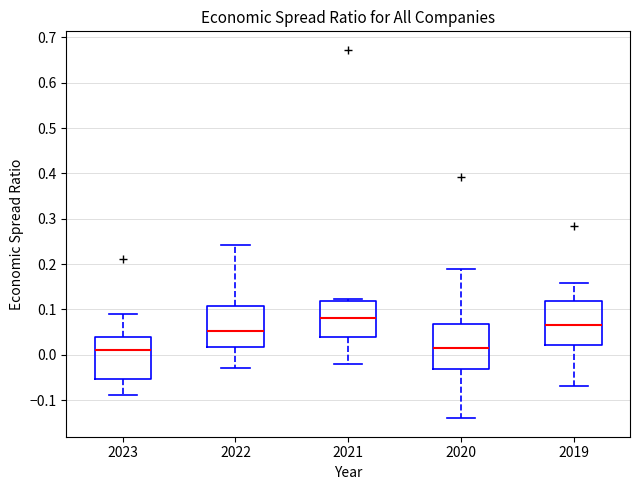

Reading left to right, read every box against the y-axis: the position of its median line, the range the box covers, and the ends of its whiskers. The values are not printed on the chart, so give them approximately, as read against the axis.

2023: median 0.01, box -0.05 to 0.04, whiskers -0.09 to 0.09
2022: median 0.05, box 0.02 to 0.11, whiskers -0.03 to 0.24
2021: median 0.08, box 0.04 to 0.12, whiskers -0.02 to 0.12 (just above the box's upper edge)
2020: median 0.02, box -0.03 to 0.07, whiskers -0.14 to 0.19
2019: median 0.06, box 0.02 to 0.12, whiskers -0.07 to 0.16